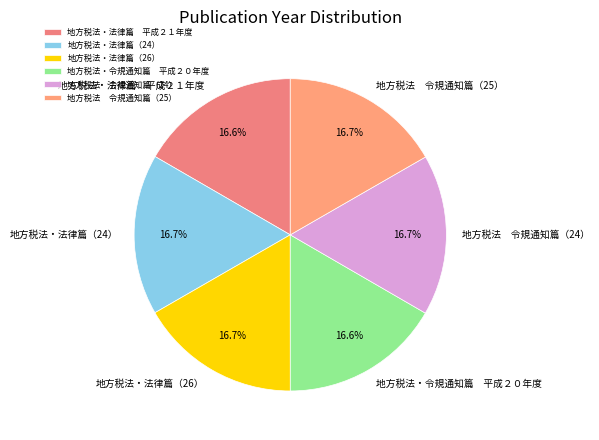

What is the ratio of the value at 地方税法・法律篇（24） to the value at 地方税法・法律篇（26）?

1.0